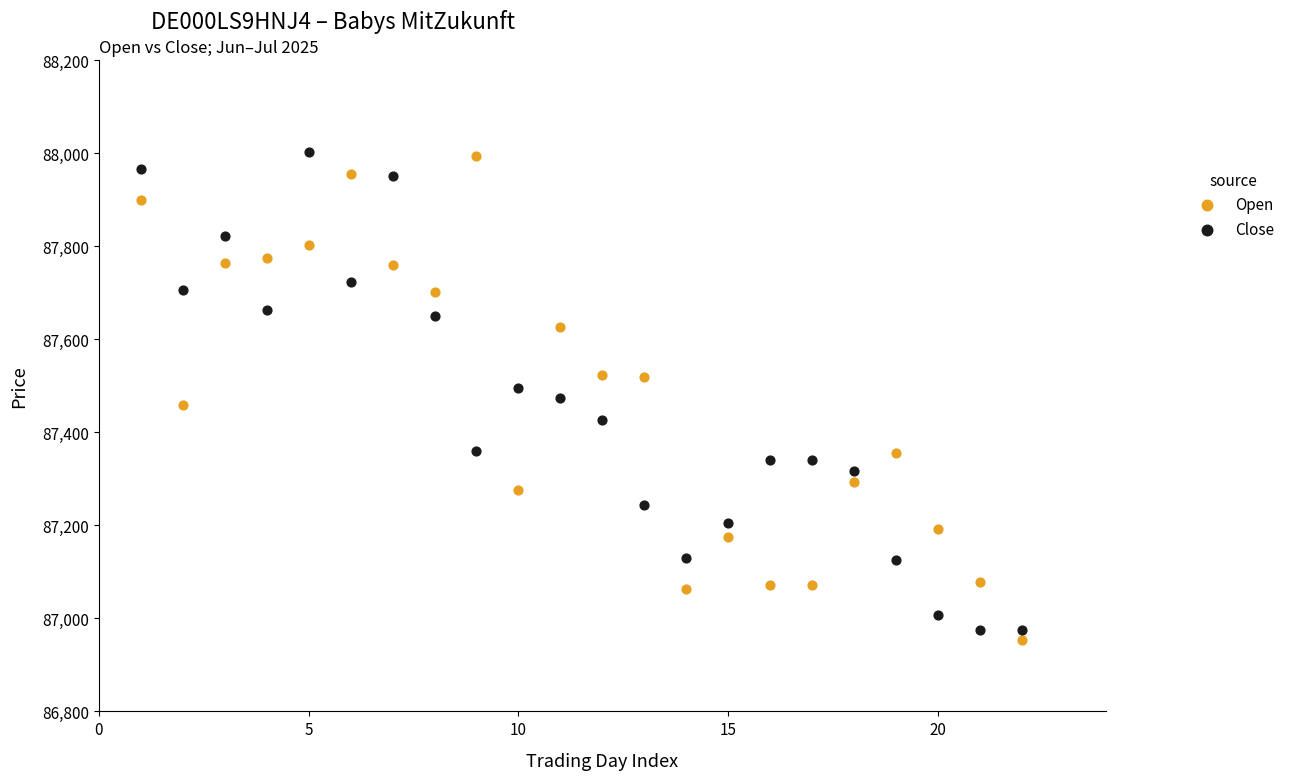

Across all data points, what is the range of Y values (max minus min)?

1049